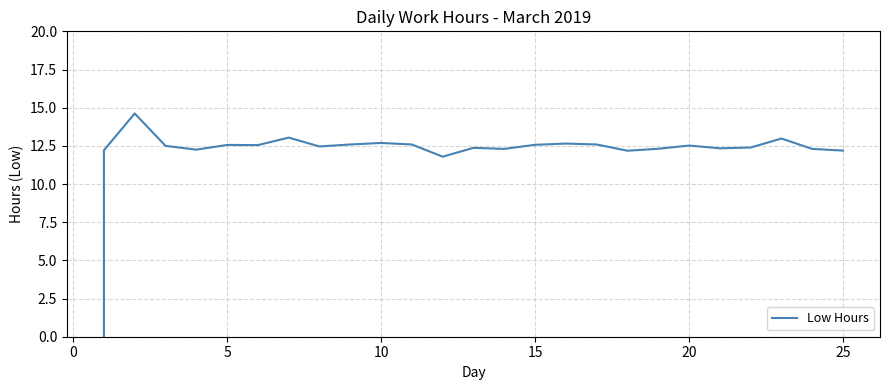

What is the difference between the second highest and second lowest values?

1.2